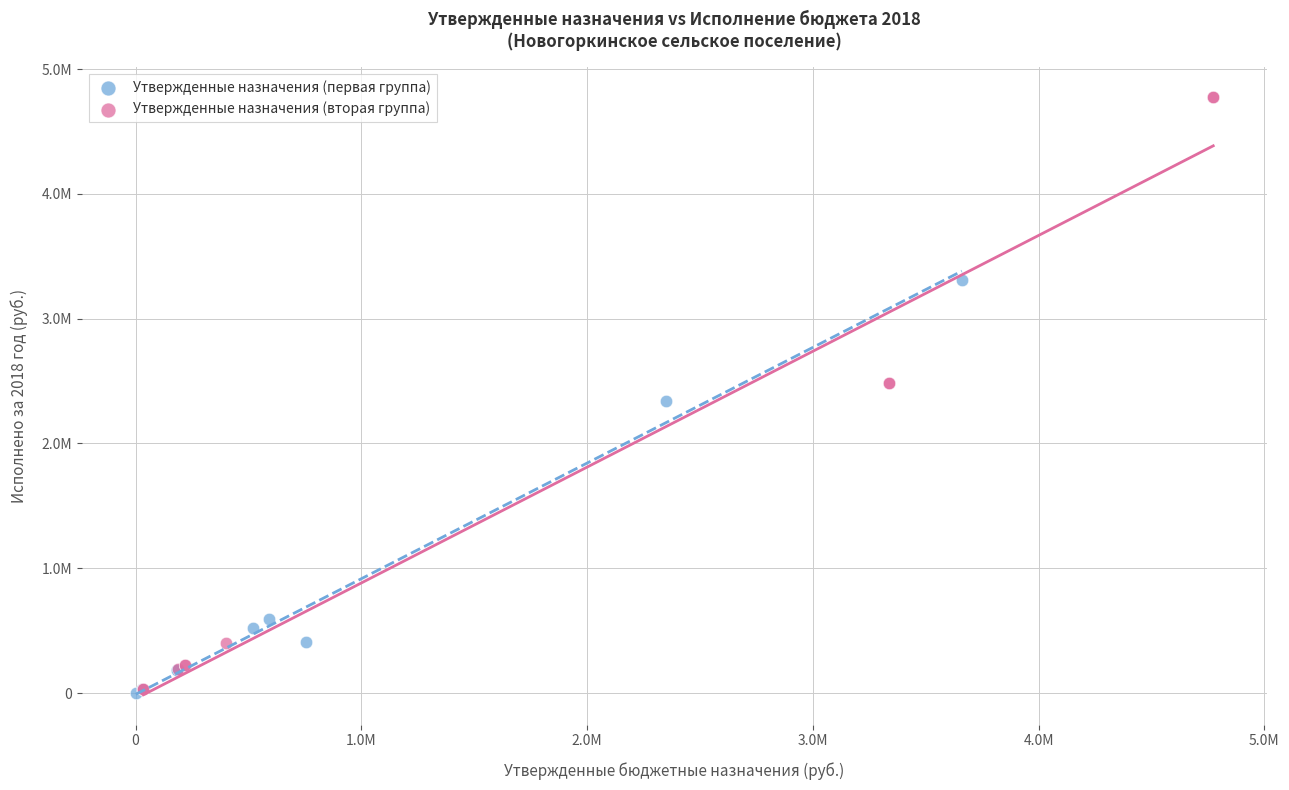

Which series has the largest Y range (max minus min)?

Утвержденные назначения (вторая группа)